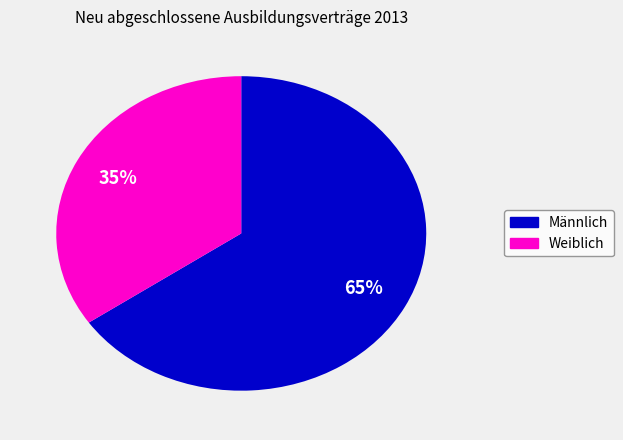

How many slices are in this pie chart?

2